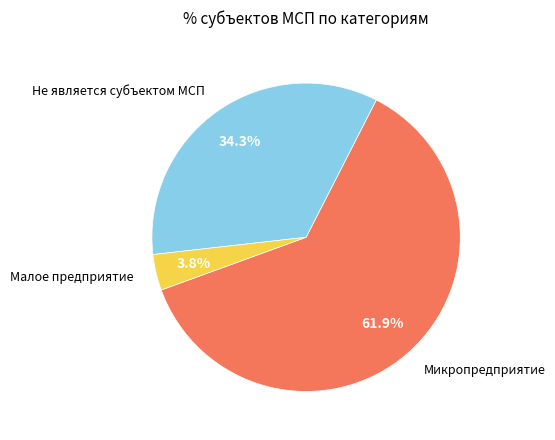

Which category has the smallest portion of the pie?

Малое предприятие